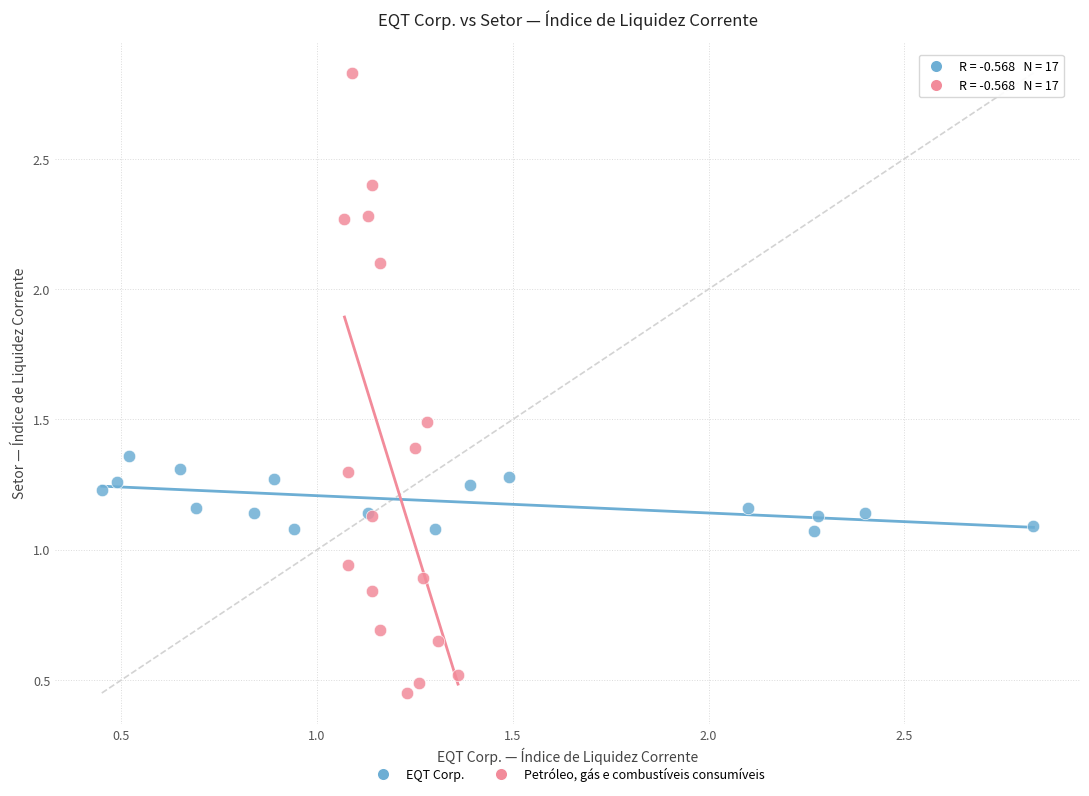

Which series reaches the maximum Y coordinate?

Petróleo, gás e combustíveis consumíveis